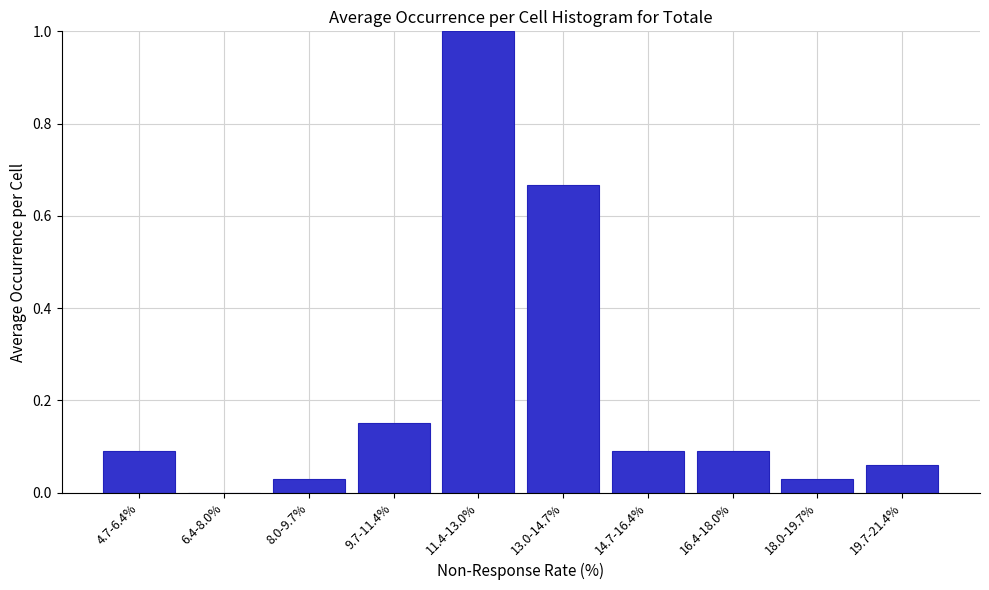

Is it true that the value at 14.7-16.4% is 0.0?

False